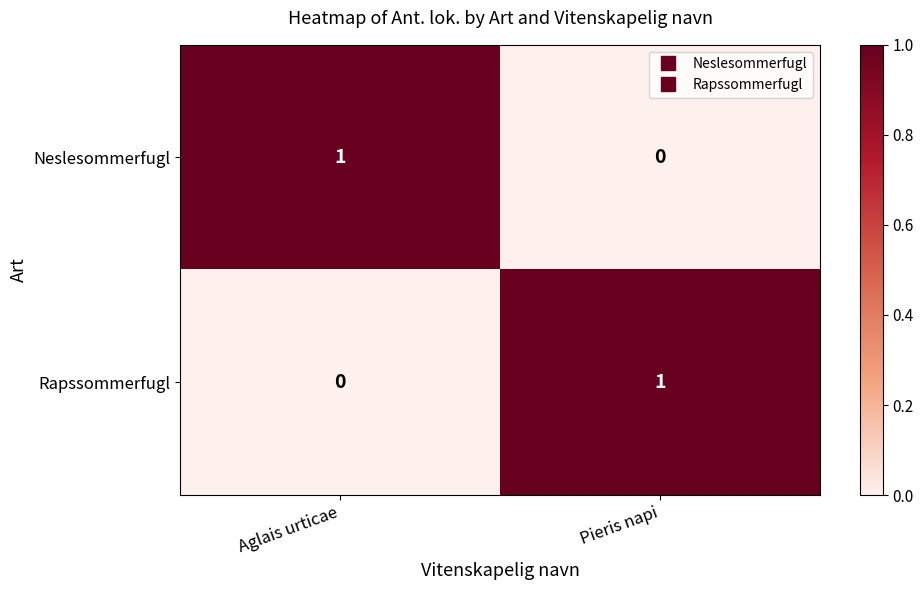

What is the total value across all series at Aglais urticae?

1